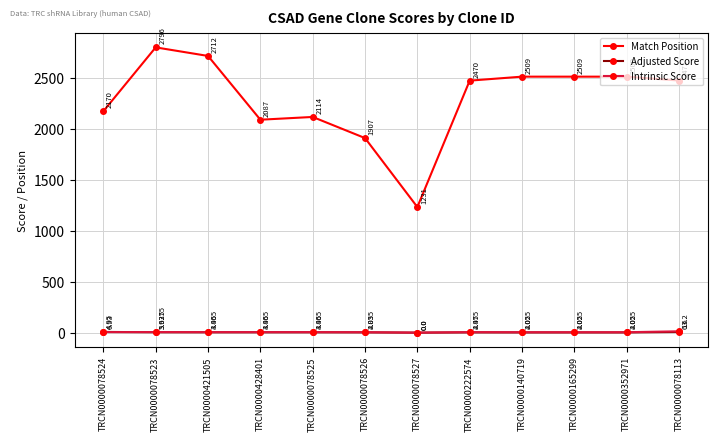

Is this an area chart (filled region under the line)?

No